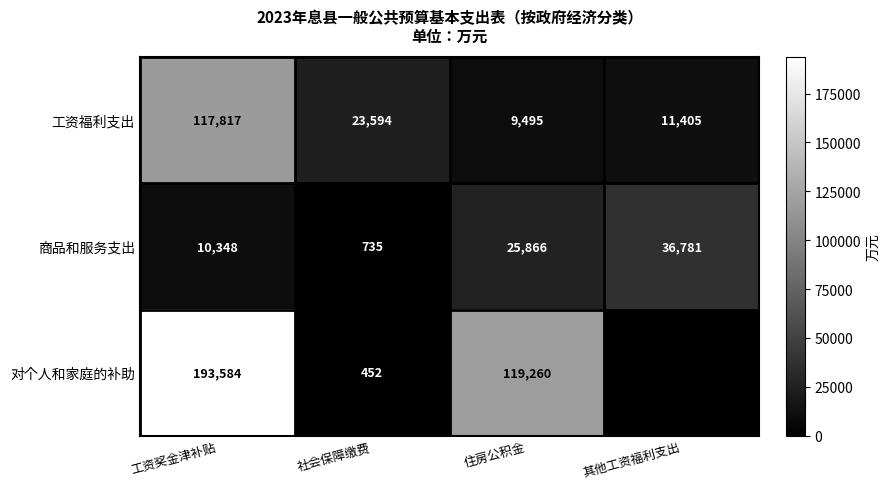

Count the number of data series in this chart.

3